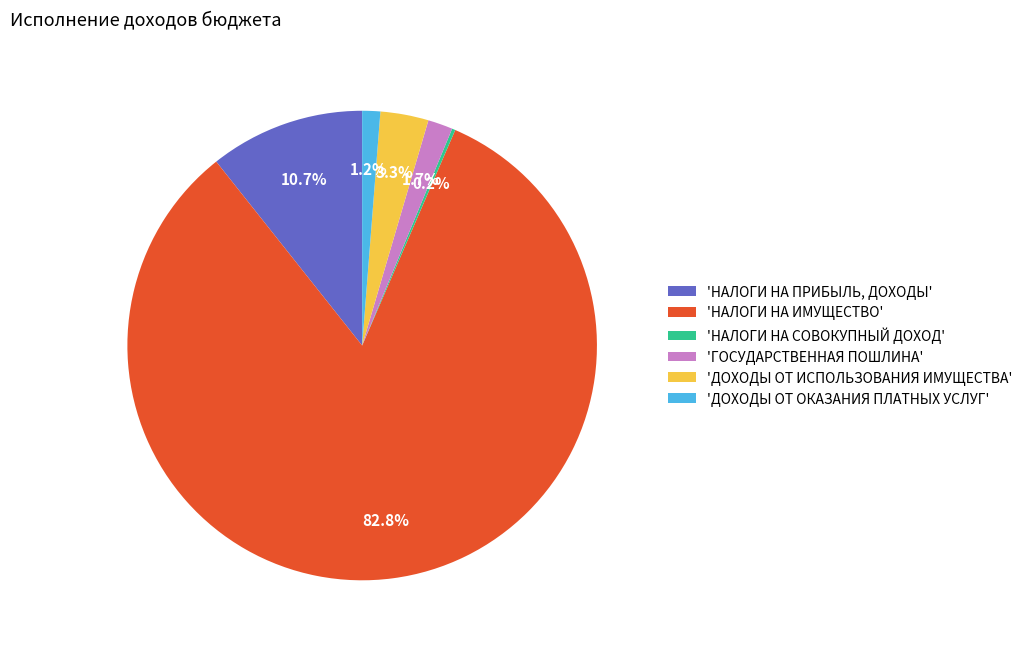

Is the sum of 'НАЛОГИ НА ПРИБЫЛЬ, ДОХОДЫ' and 'ДОХОДЫ ОТ ИСПОЛЬЗОВАНИЯ ИМУЩЕСТВА' greater than half?

No